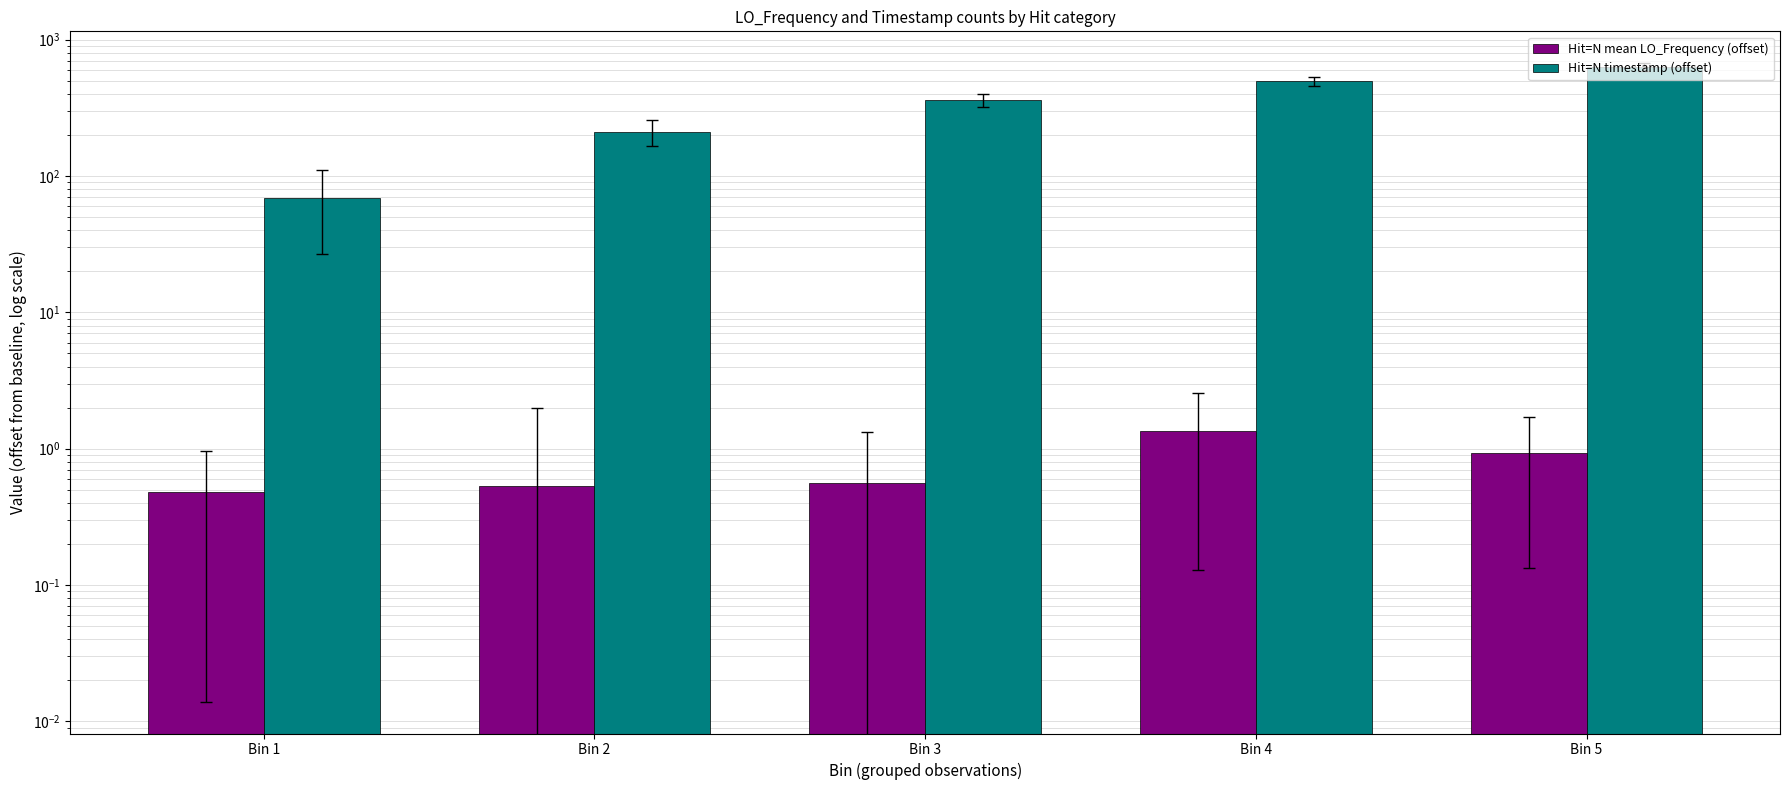

What is the value of the Hit=N mean LO_Frequency (offset) bar at the 4th from the left?

1.3